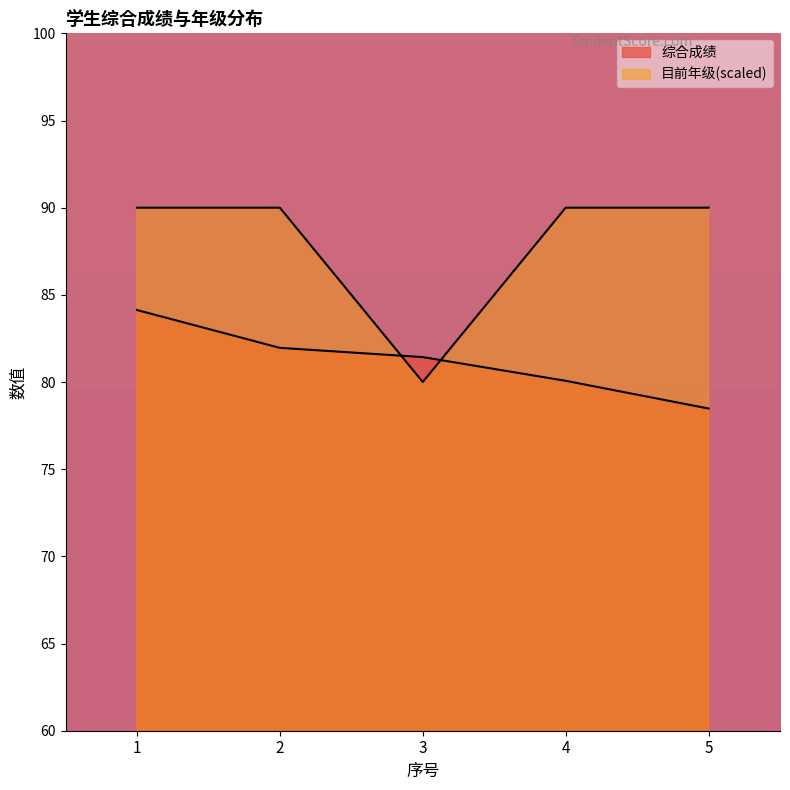

Which series ends up on top after the final intersection of 目前年级 and 综合成绩?

目前年级